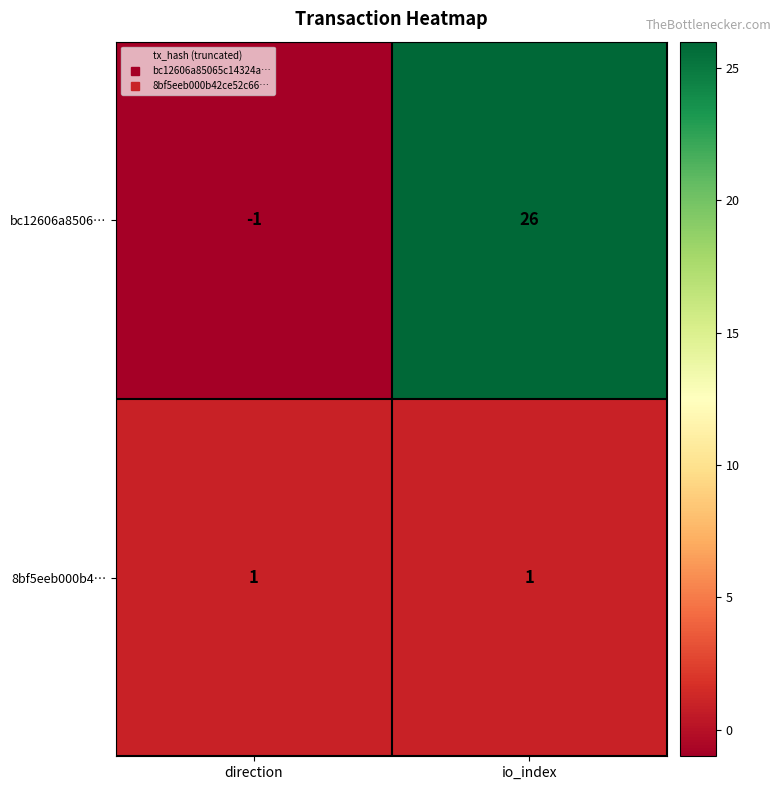

Reading left to right, what are all the values shown in this chart?

bc12606a8506…: -1	26
8bf5eeb000b4…: 1	1